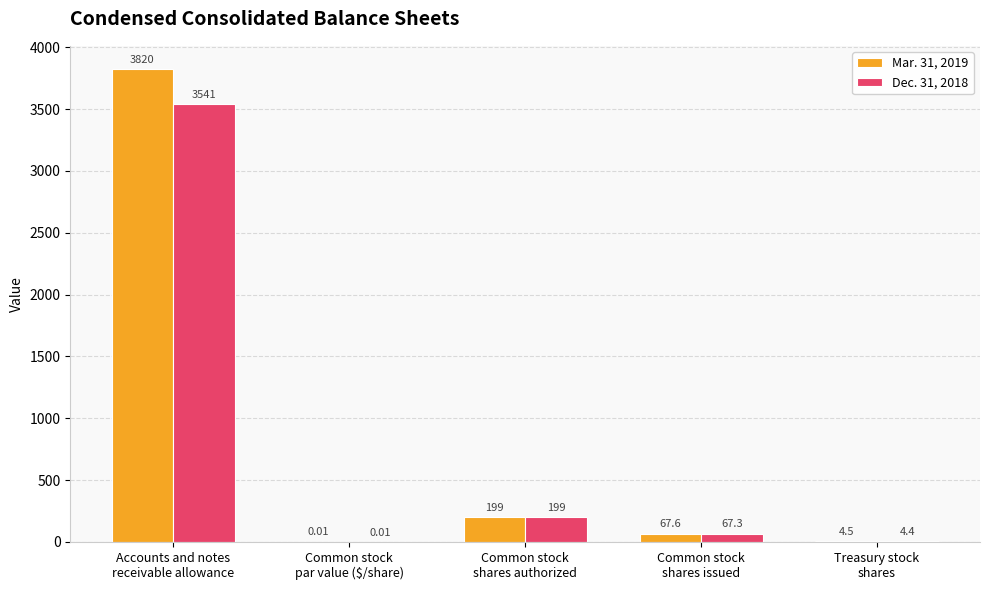

Which series has the largest total across all categories?

Mar. 31, 2019